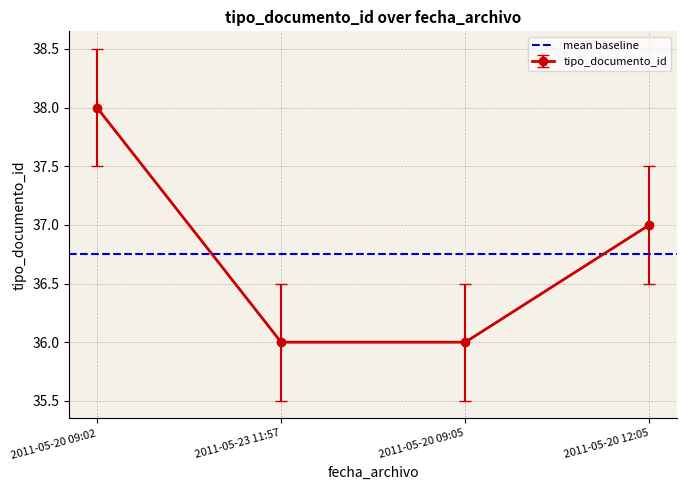

Reading left to right, extract all data points from this chart.

2011-05-20 09:02=38	2011-05-23 11:57=36	2011-05-20 09:05=36	2011-05-20 12:05=37